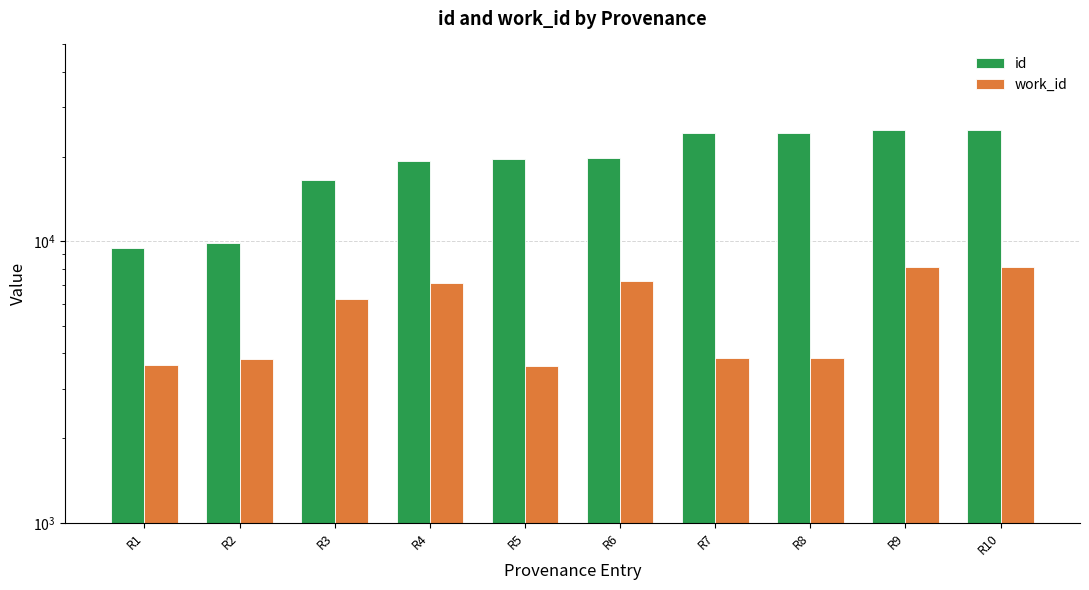

What is the value of the work_id bar at the 3rd from the left?

6235